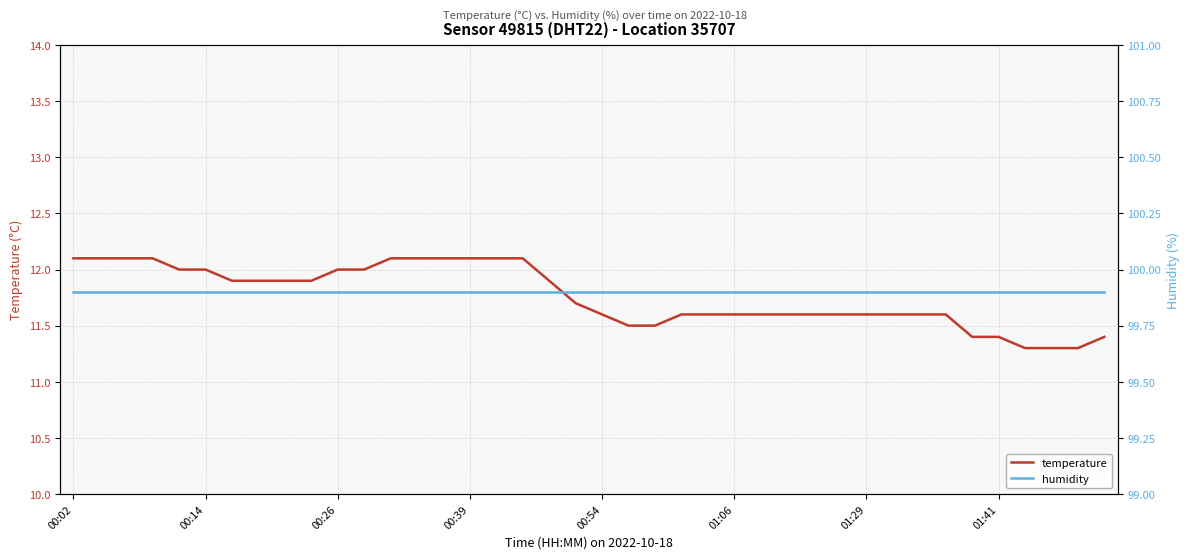

Reading left to right, list all the values displayed in this chart.

temperature: 12.1	12.1	12.1	12.1	12.0	12.0	11.9	11.9	11.9	11.9	12.0	12.0	12.1	12.1	12.1	12.1	12.1	12.1	11.9	11.7	11.6	11.5	11.5	11.6	11.6	11.6	11.6	11.6	11.6	11.6	11.6	11.6	11.6	11.6	11.4	11.4	11.3	11.3	11.3	11.4
humidity: 99.9	99.9	99.9	99.9	99.9	99.9	99.9	99.9	99.9	99.9	99.9	99.9	99.9	99.9	99.9	99.9	99.9	99.9	99.9	99.9	99.9	99.9	99.9	99.9	99.9	99.9	99.9	99.9	99.9	99.9	99.9	99.9	99.9	99.9	99.9	99.9	99.9	99.9	99.9	99.9